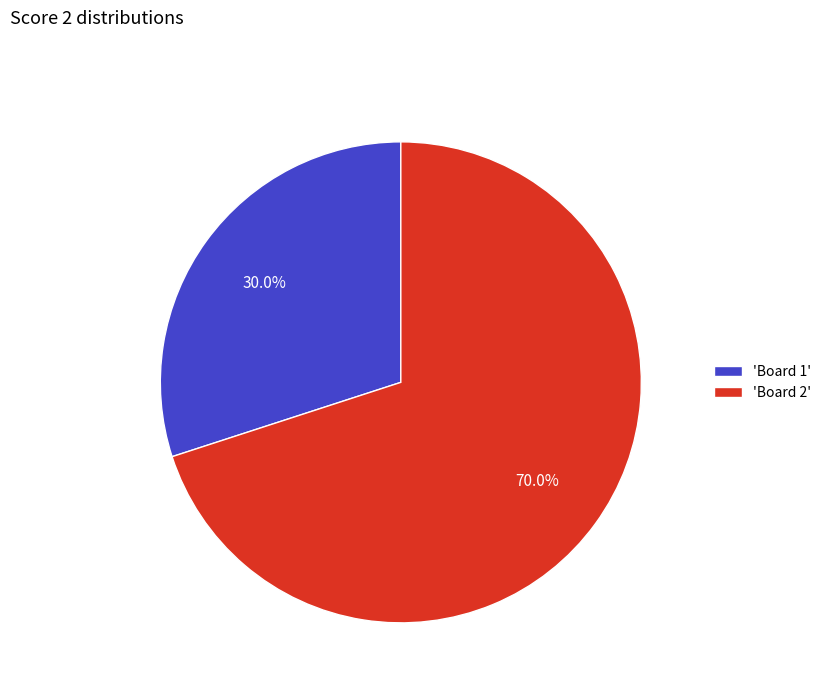

Is there a majority slice in this chart?

Yes